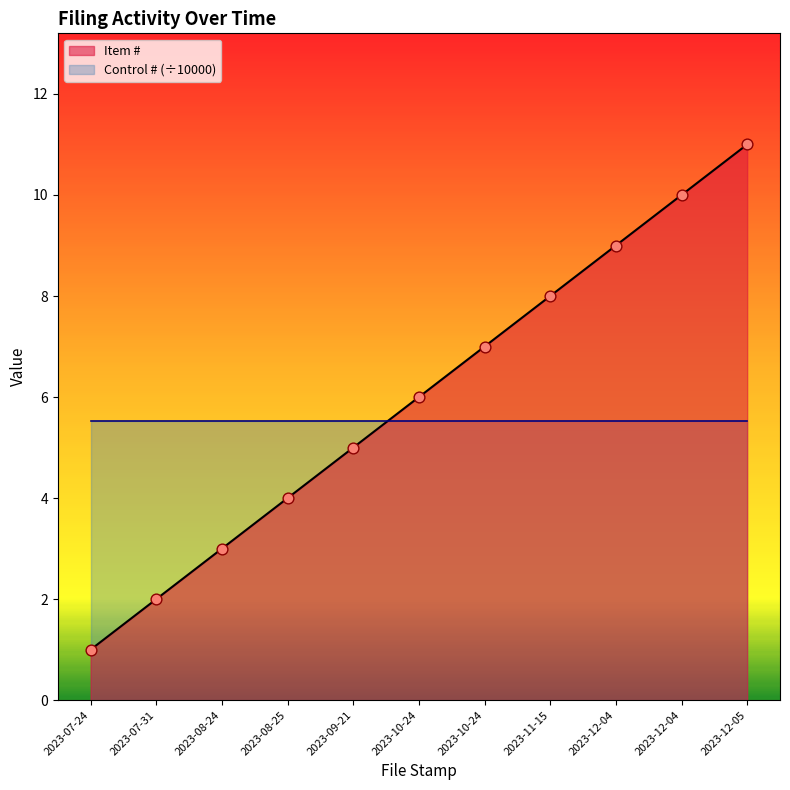

What is the ratio of the value at 2023-10-24 to the value at 2023-07-31?

3.0